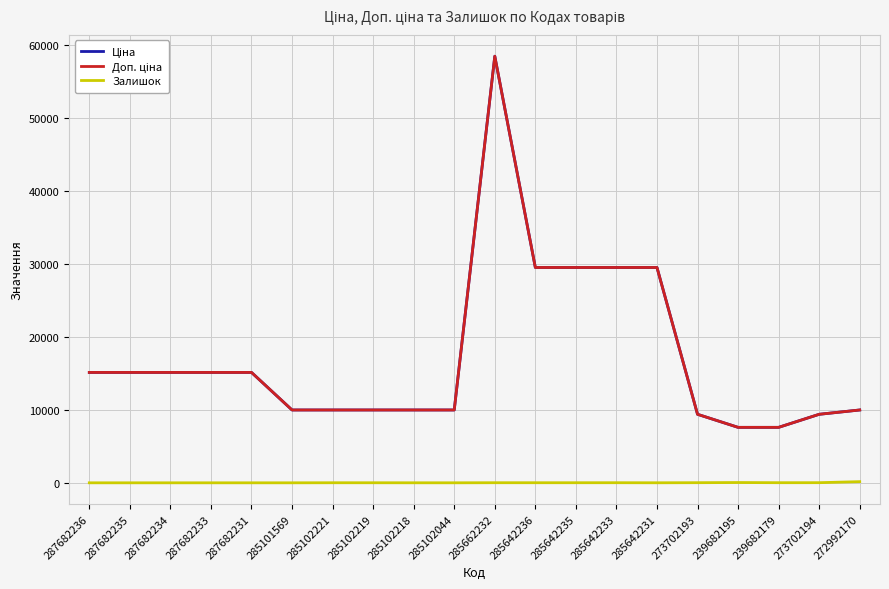

How many lines are shown in the chart?

3